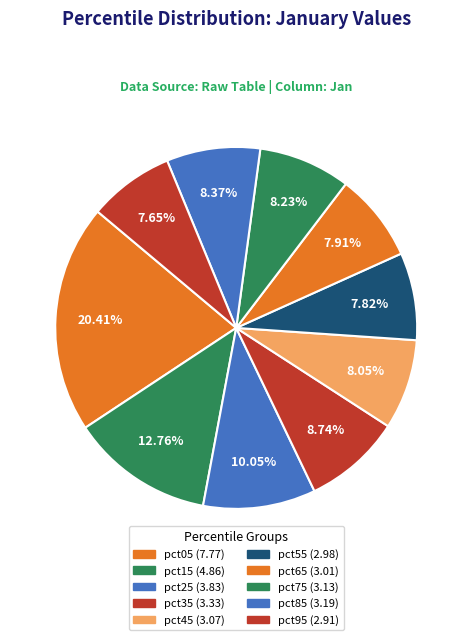

How many segments does this pie chart have?

10